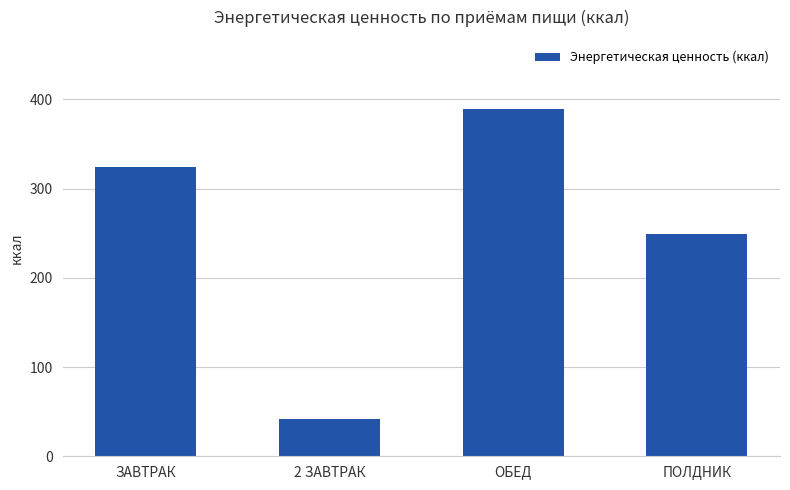

What is the ratio of the value at ЗАВТРАК to the value at 2 ЗАВТРАК?

7.7